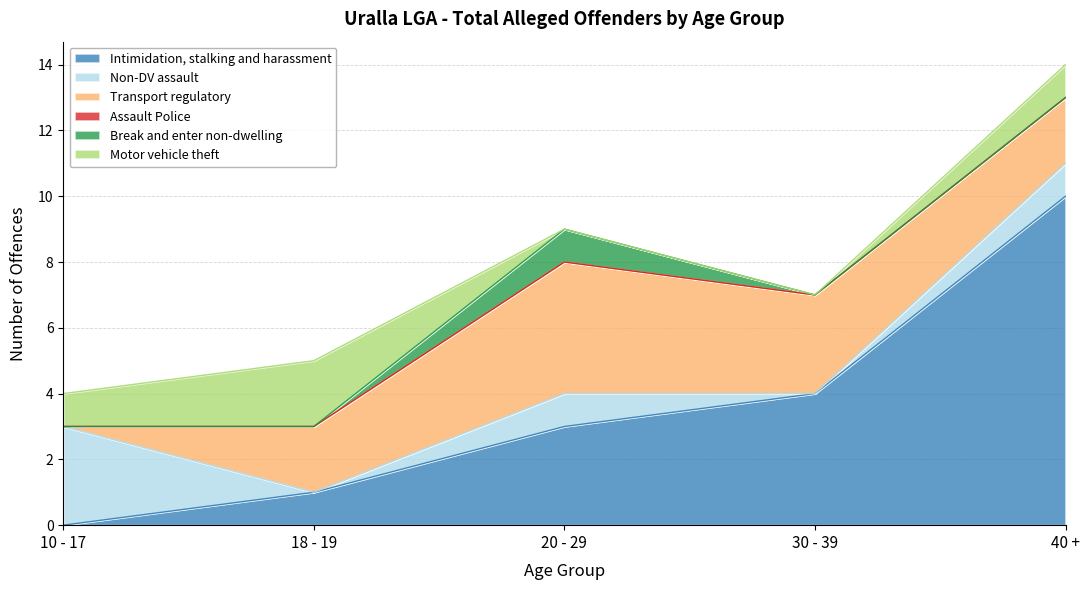

Reading left to right, transcribe all the data shown in this chart.

Intimidation, stalking and harassment: 10 - 17=0	18 - 19=1	20 - 29=3	30 - 39=4	40 +=10
Non-DV assault: 10 - 17=3	18 - 19=0	20 - 29=1	30 - 39=0	40 +=1
Transport regulatory: 10 - 17=0	18 - 19=2	20 - 29=4	30 - 39=3	40 +=2
Assault Police: 10 - 17=0	18 - 19=0	20 - 29=0	30 - 39=0	40 +=0
Break and enter non-dwelling: 10 - 17=0	18 - 19=0	20 - 29=1	30 - 39=0	40 +=0
Motor vehicle theft: 10 - 17=1	18 - 19=2	20 - 29=0	30 - 39=0	40 +=1